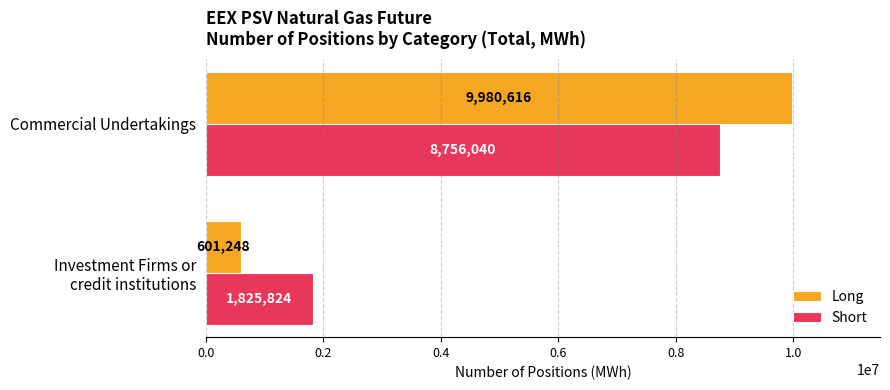

How many categories are shown in the chart?

2